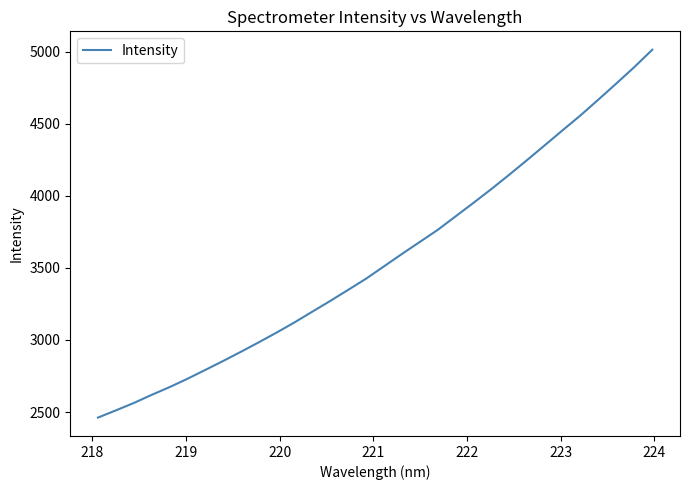

Reading left to right, what are all the values shown in this chart?

2461.4	2511.3	2562.5	2619.1	2672.8	2730.8	2792.3	2854.6	2918.8	2984.8	3052.5	3123.3	3198.0	3272.4	3349.1	3426.6	3512.2	3597.8	3681.1	3764.9	3858.6	3952.3	4048.1	4147.4	4249.3	4353.0	4457.4	4560.4	4670.0	4781.1	4894.4	5014.0